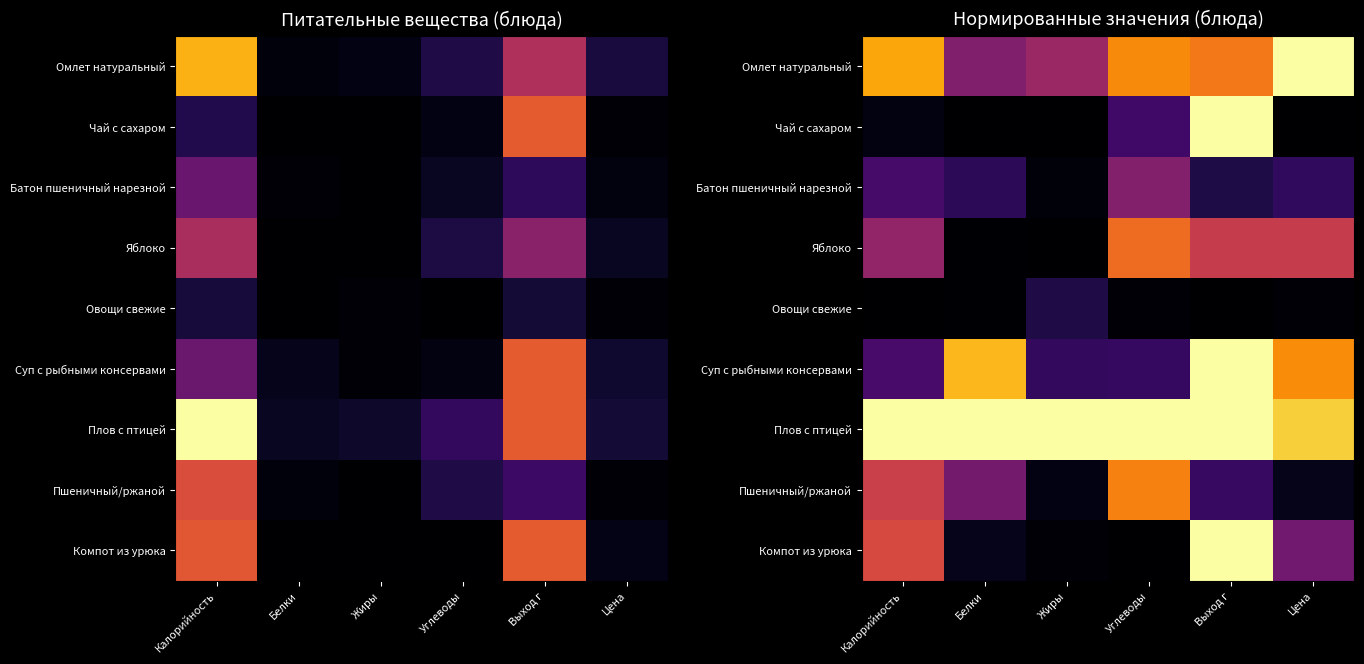

Which category has the lowest value across all series?

Белки